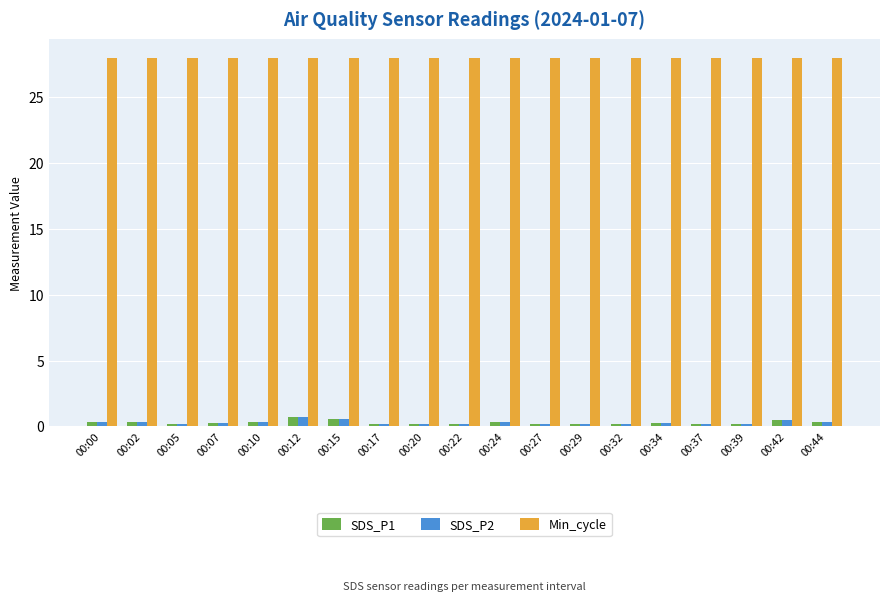

At how many categories does at least one series exceed 5?

19